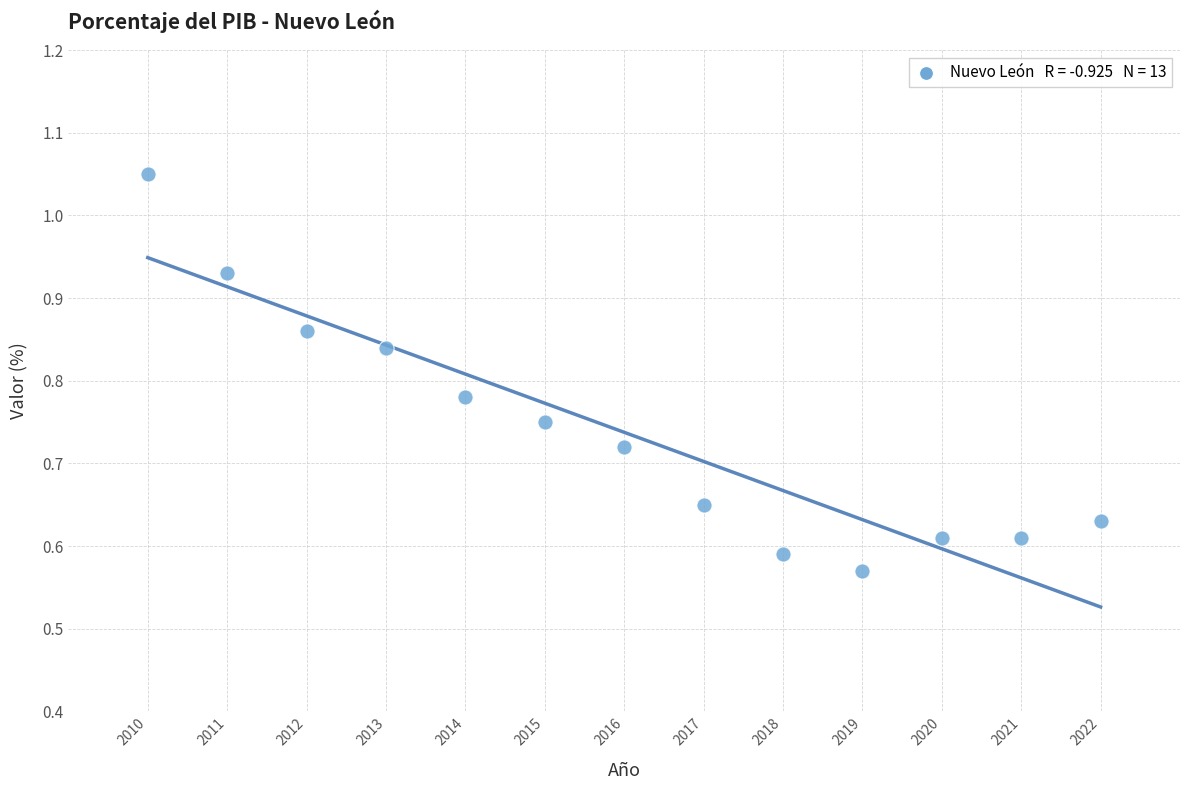

What is the range of Y values (max minus min)?

0.5